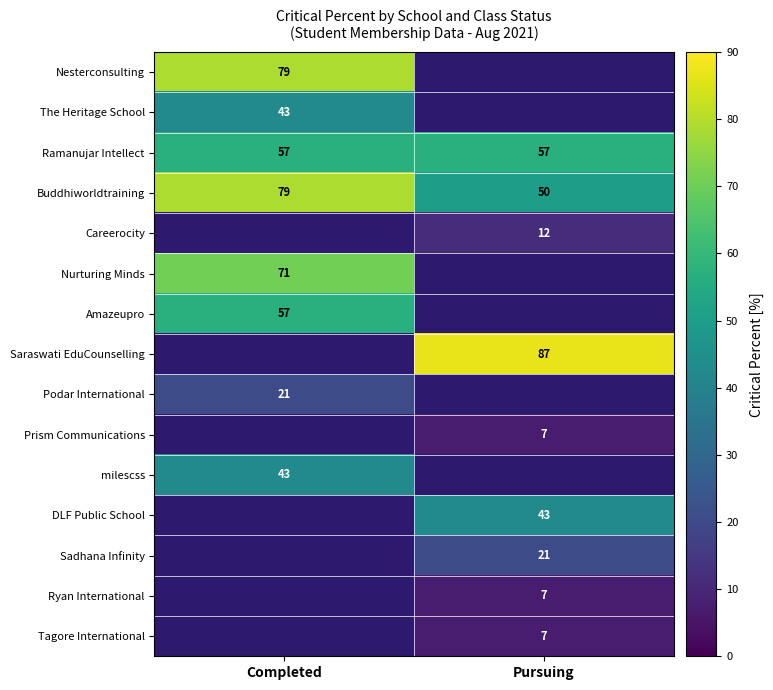

Which category has the highest value in the Buddhiworldtraining series?

Completed